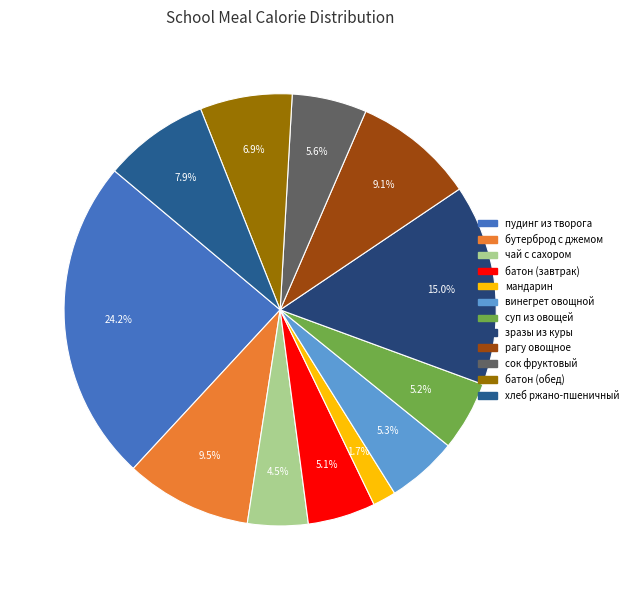

Count the number of slices in the pie.

12